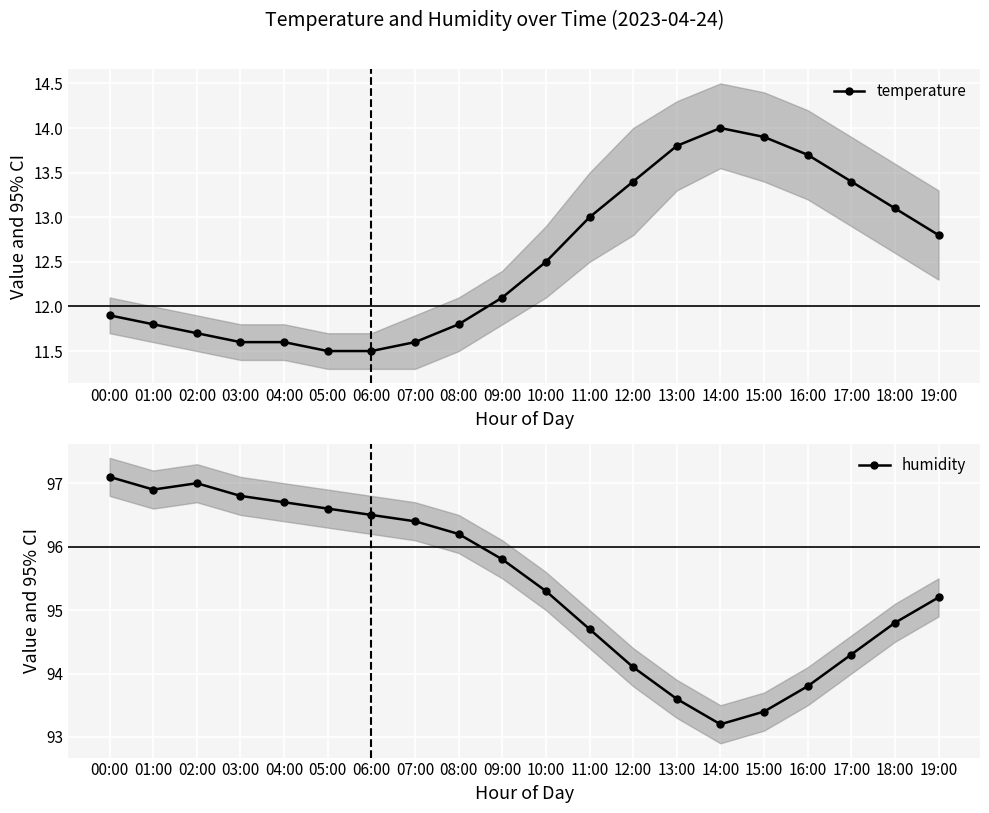

What is the difference between the maximum and second lowest values in the temperature series?

2.5